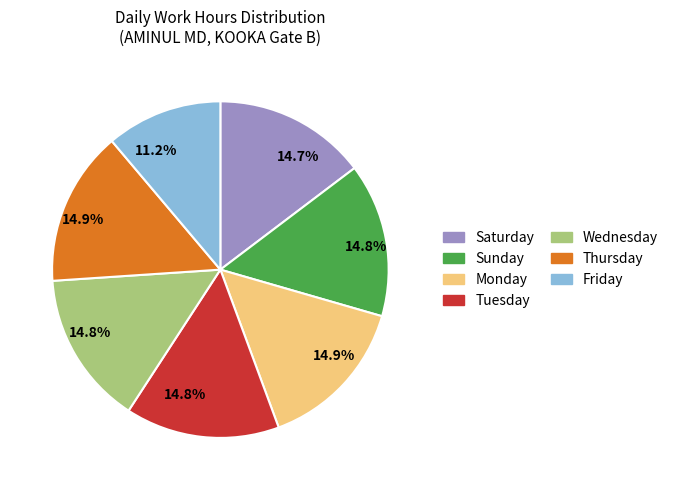

Is there any slice that represents more than half of the pie?

No